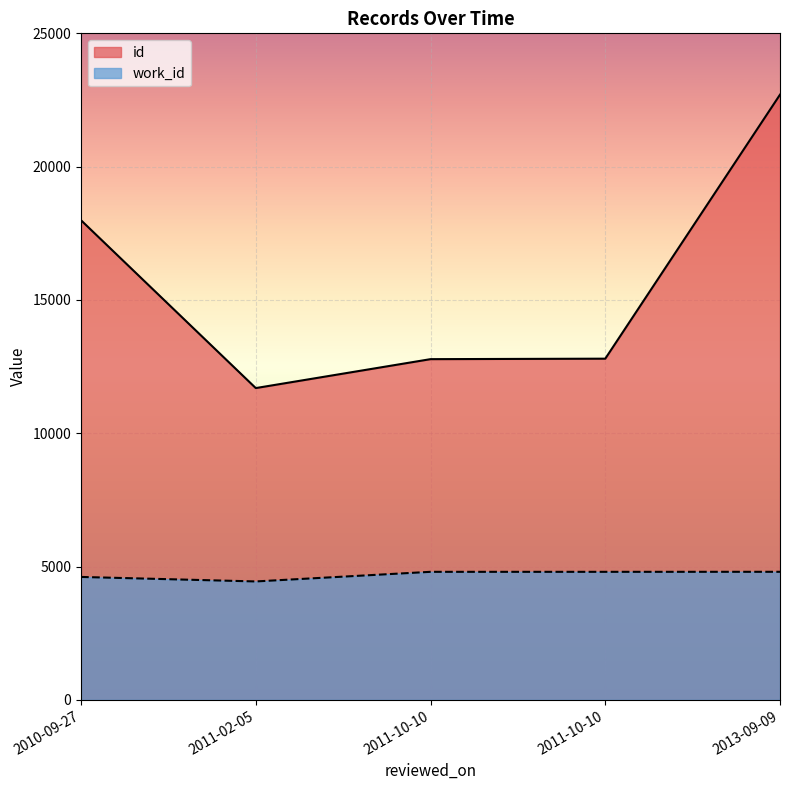

At which label does work_id reach its minimum?

2011-02-05